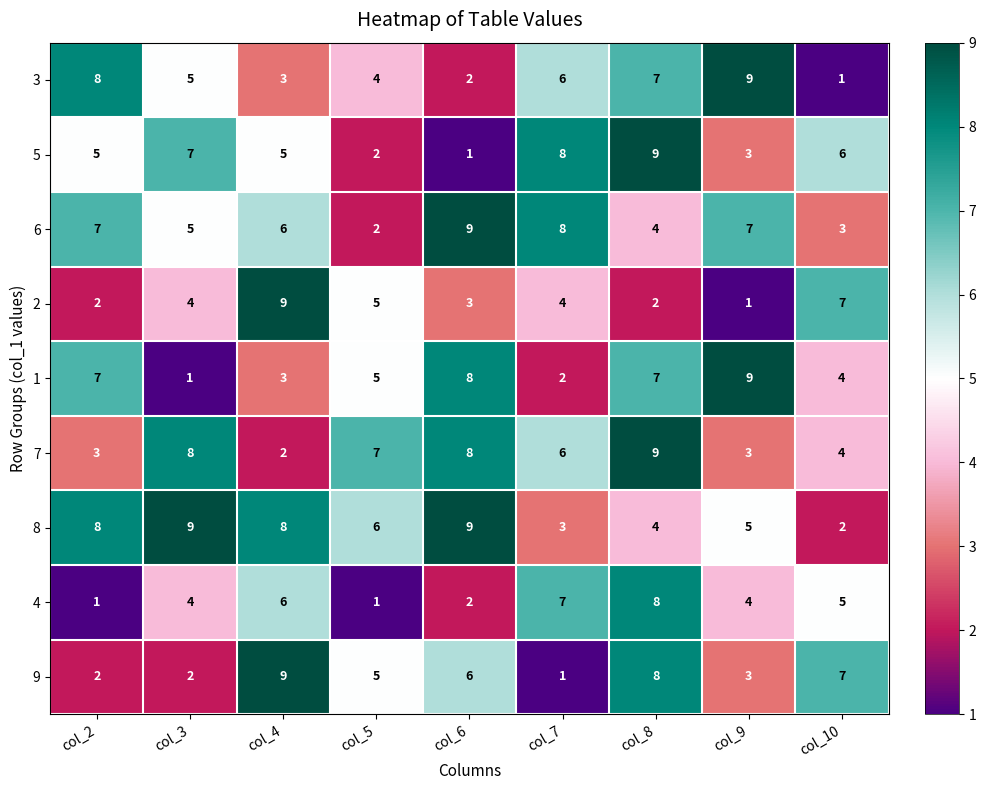

How many data points does each series have?

9